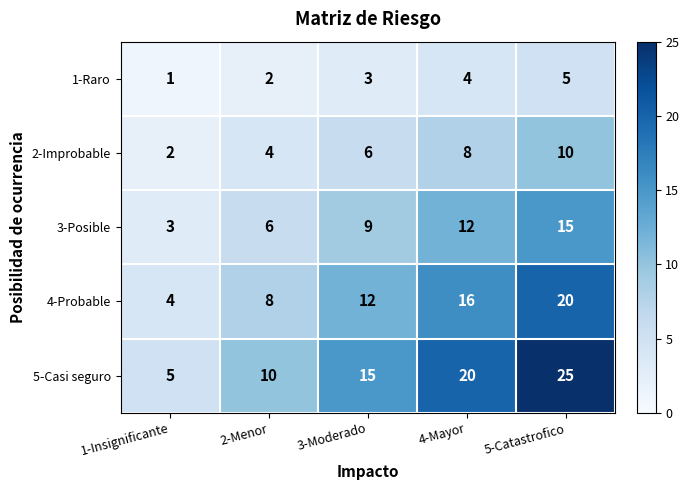

Which series has the largest total across all categories?

5-Casi seguro